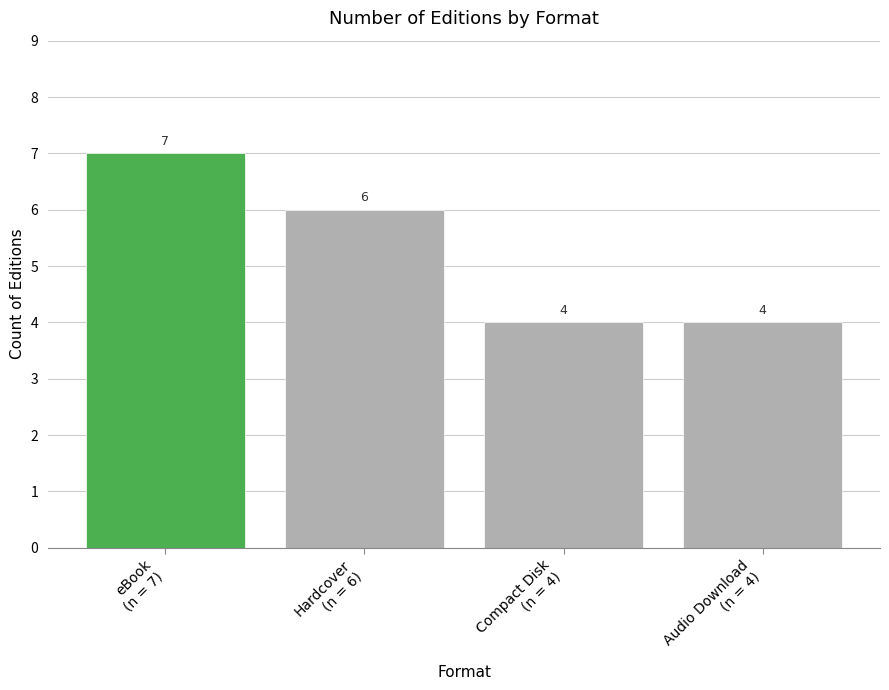

Are the bars grouped side by side (vs. stacked)?

No